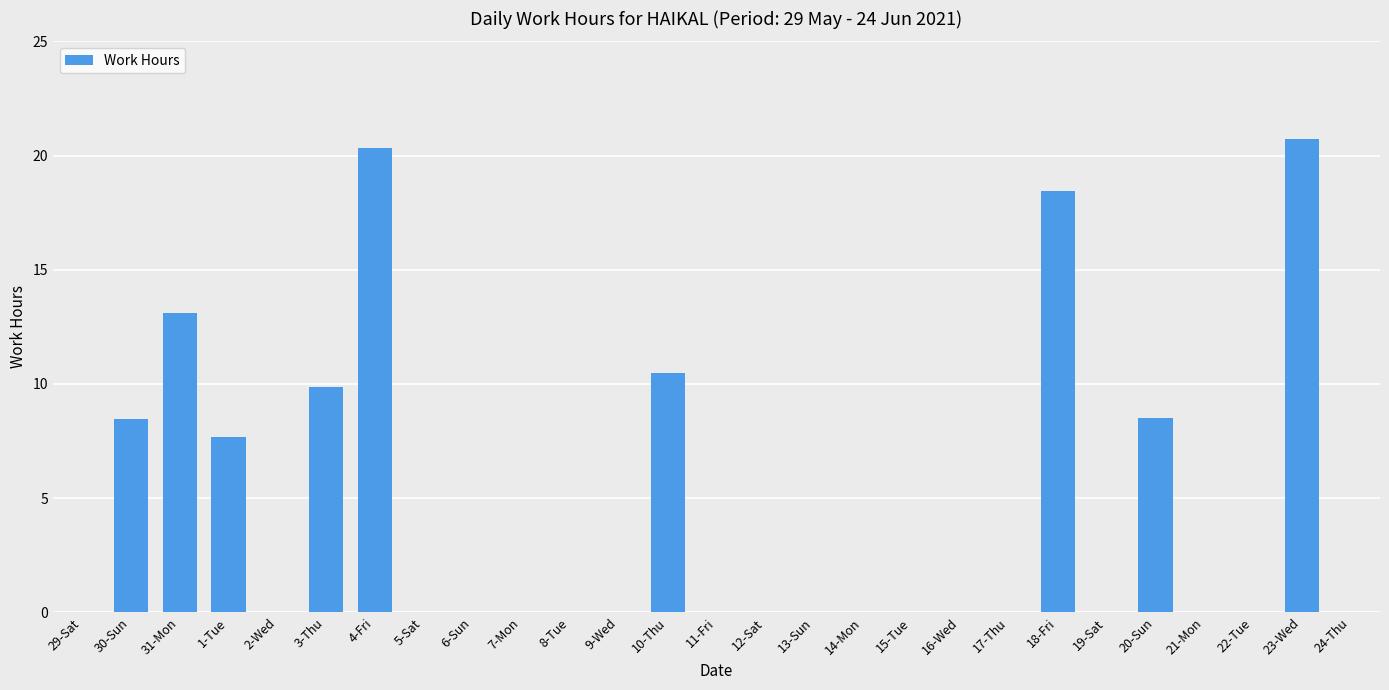

Are the bars horizontal?

No